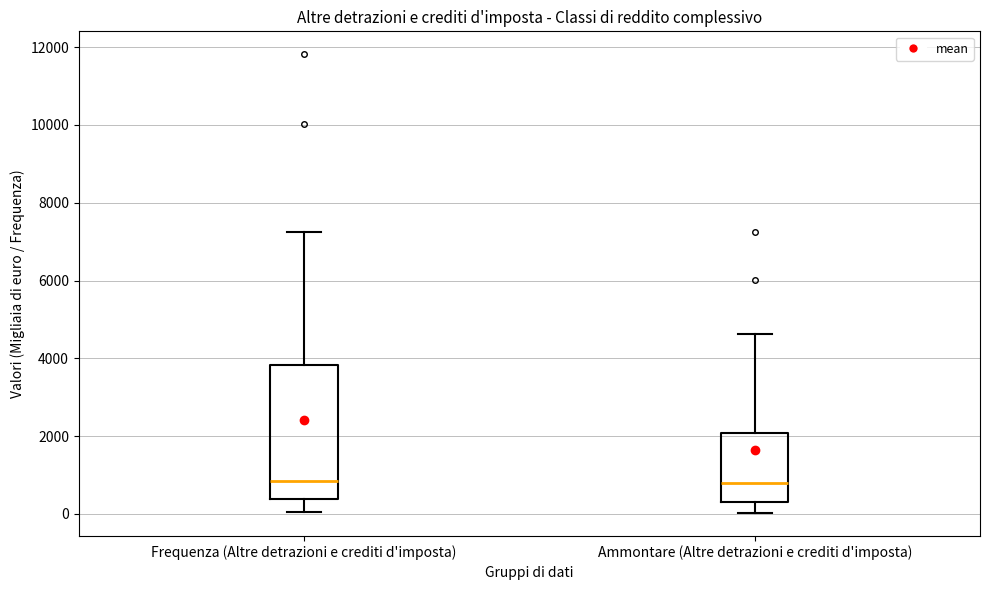

Reading left to right, transcribe this box plot: for each box, give where its median line is, the range the box spans, and where its two whiskers end, as read against the y-axis. The values are not printed on the chart, so give them approximately, as read against the axis.

Frequenza (Altre detrazioni e crediti d'imposta): median 800, box 400 to 3800, whiskers 0 to 7200
Ammontare (Altre detrazioni e crediti d'imposta): median 800, box 400 to 2000, whiskers 0 to 4600